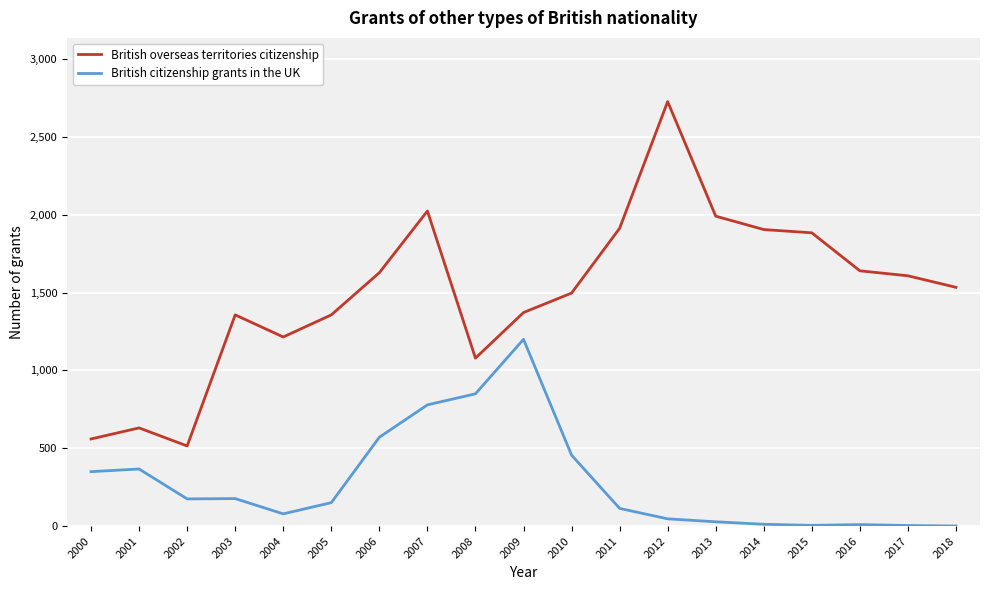

The British overseas territories citizenship series shows 1215 at 2004. True or false?

True